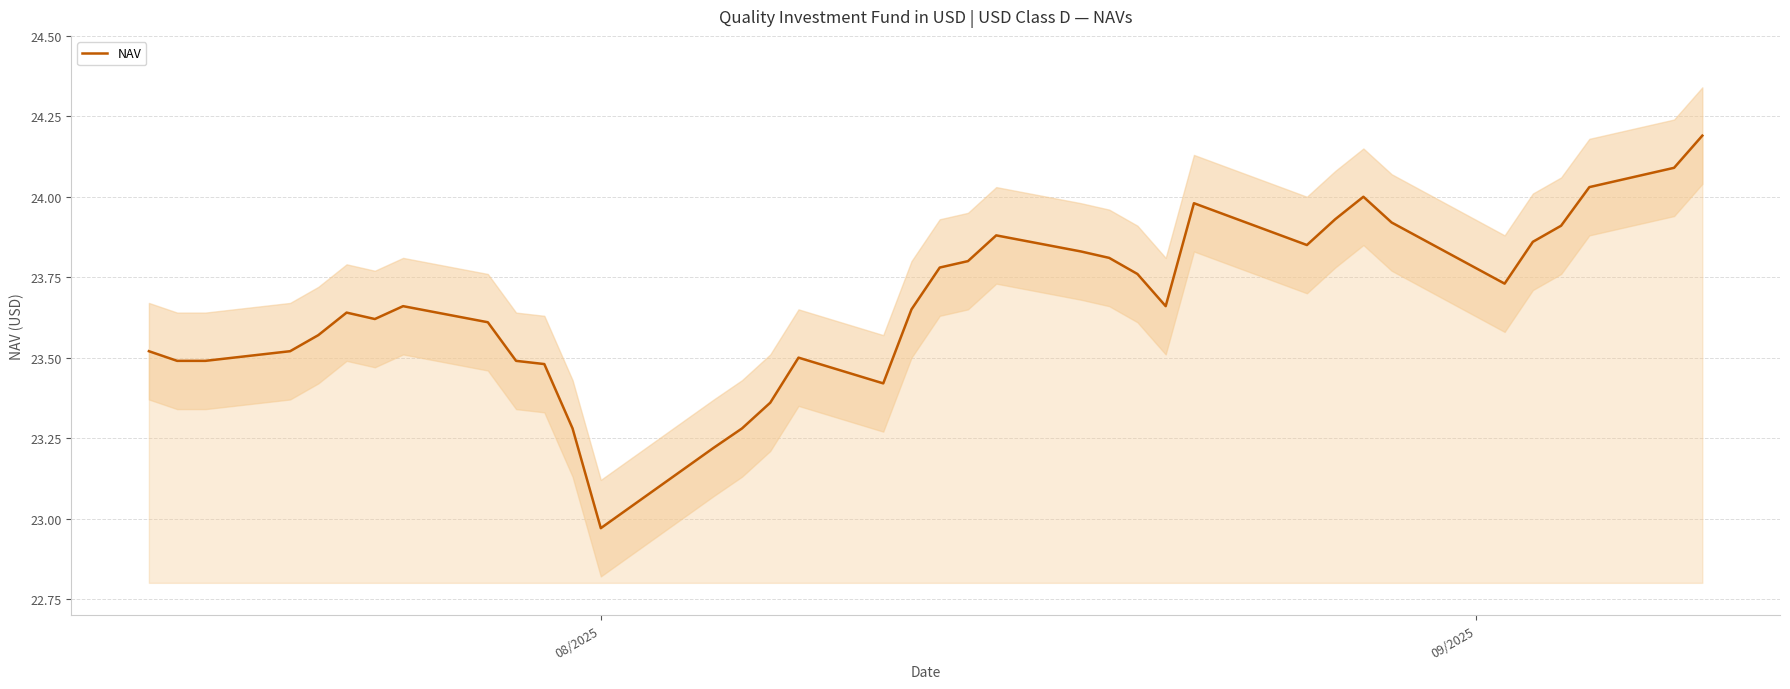

True or false: the data has more than 1 interior local peaks.

True